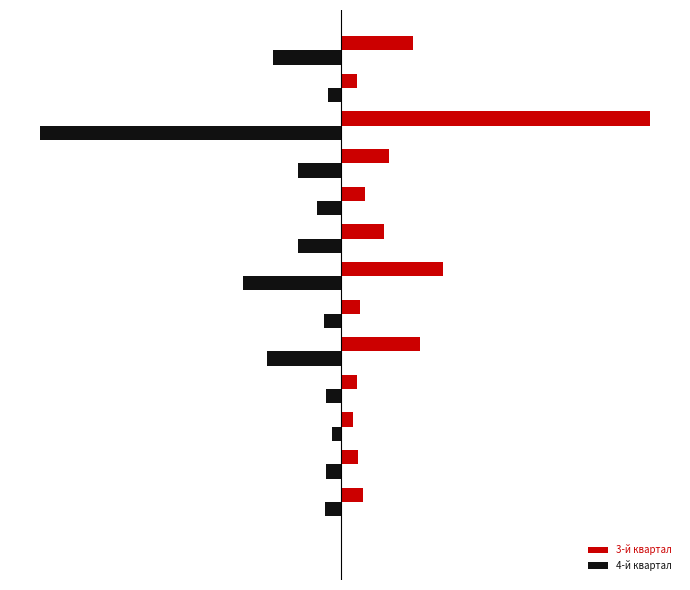

What are all the series names shown in the legend?

3-й квартал, 4-й квартал